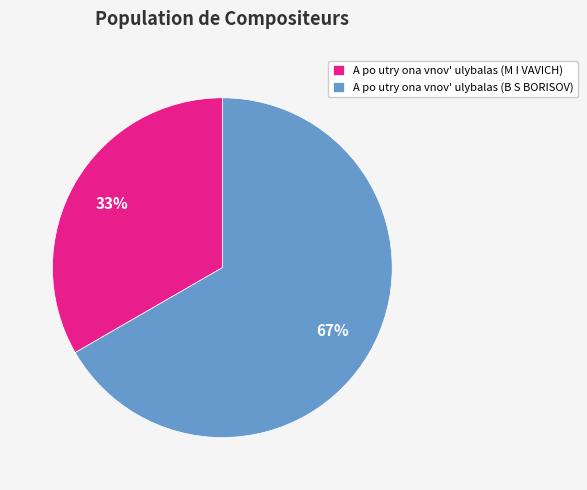

What percentage is the A po utry ona vnov' ulybalas (M I VAVICH) slice, to the nearest percent?

33%